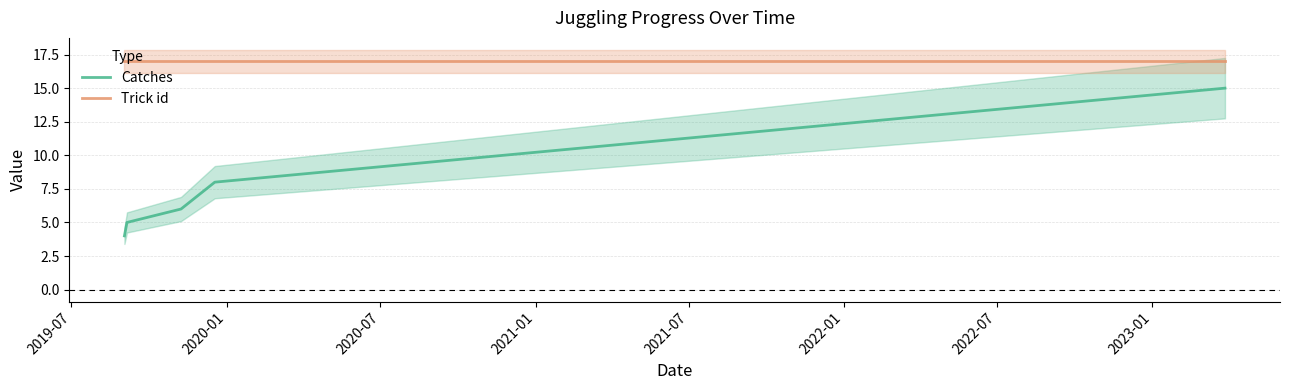

True or false: Catches has more than 1 interior local peaks.

False